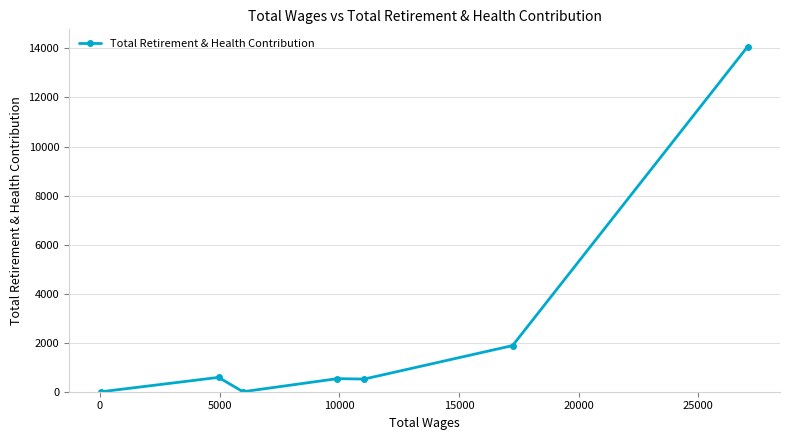

What is the greatest value displayed?

14076